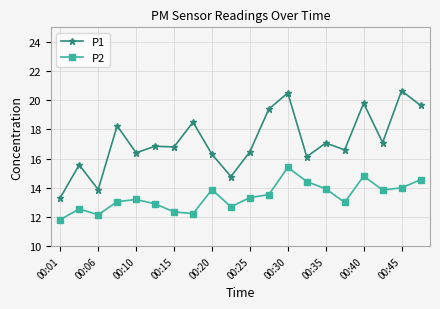

Rank the series by their average value, from lowest to highest.

P2, P1